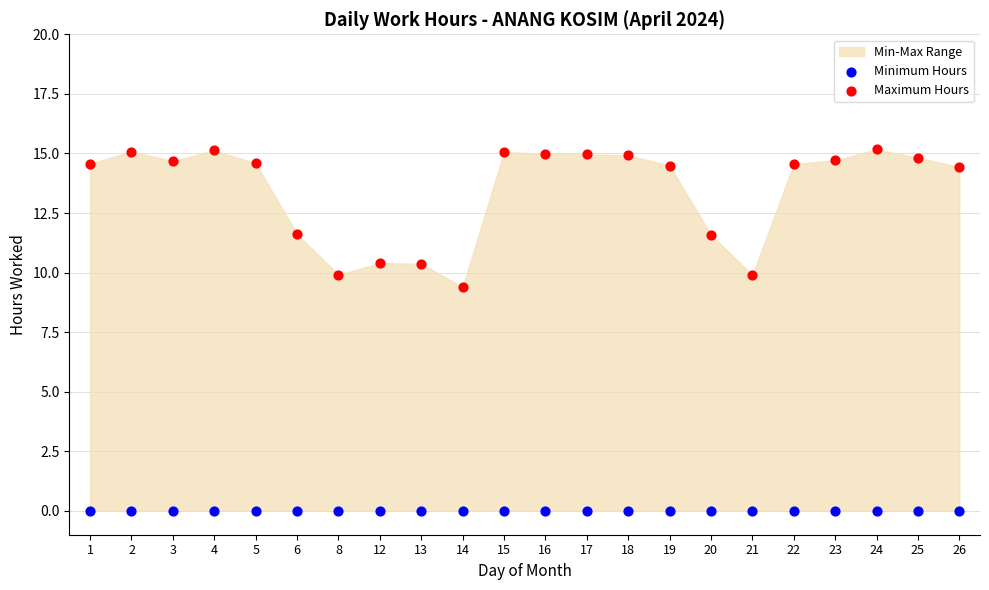

Which series contains the lowest Y value?

Minimum Hours